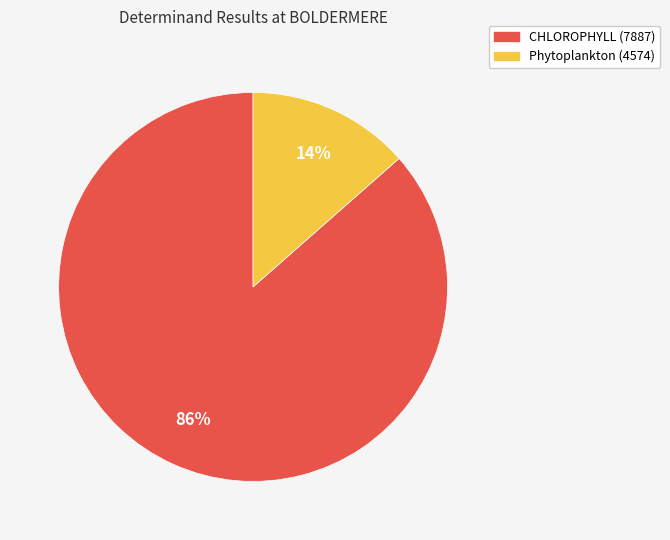

The CHLOROPHYLL (7887) slice represents 96% of the pie. True or false?

False